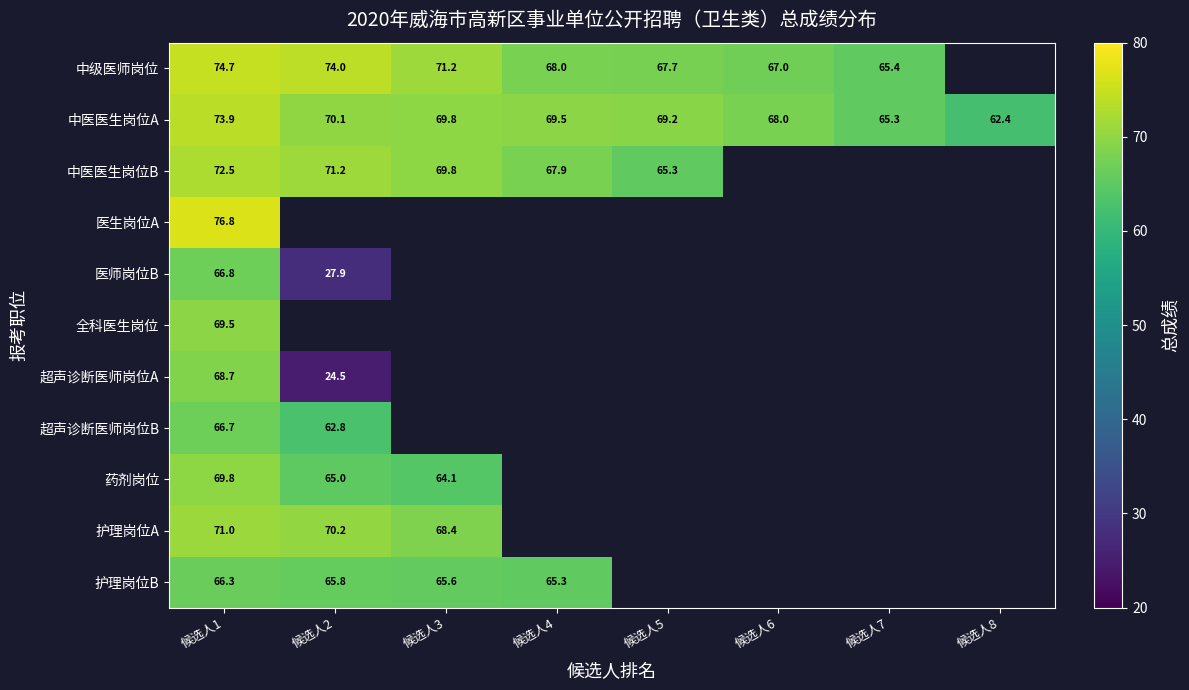

What is the difference between the highest and lowest values at 候选人4?

4.2